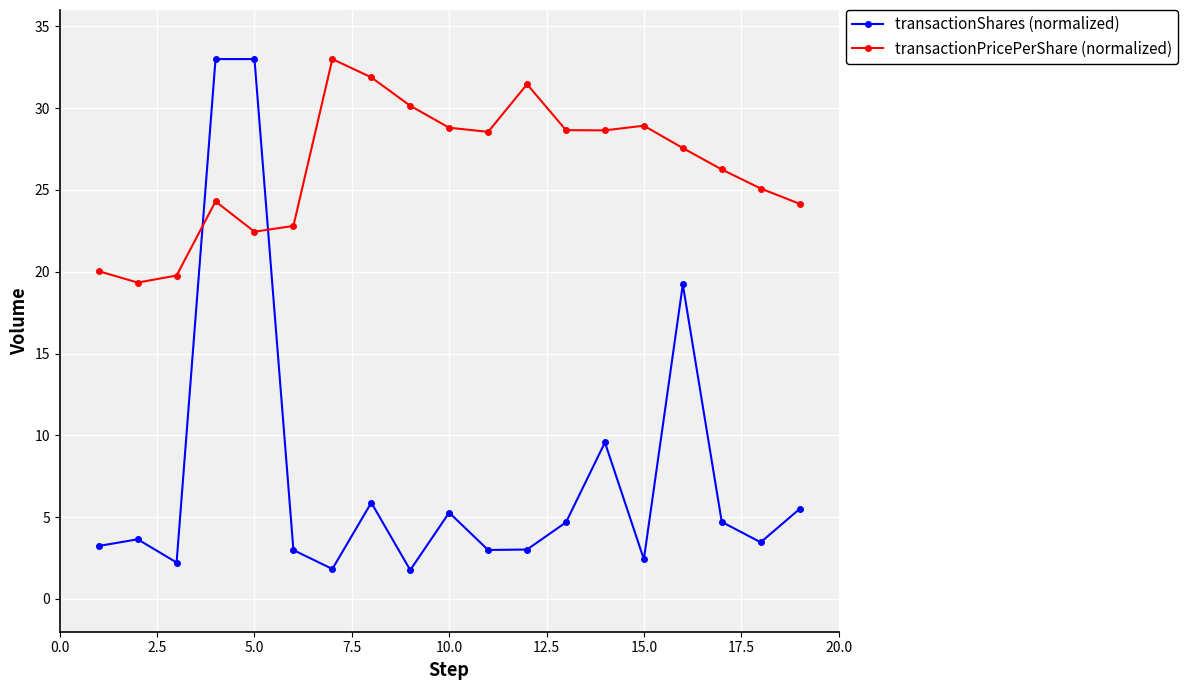

What is the smallest value displayed?

1.8